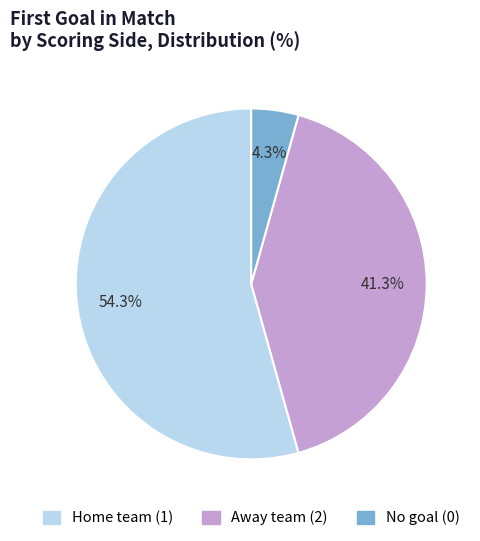

How many slices are in this pie chart?

3